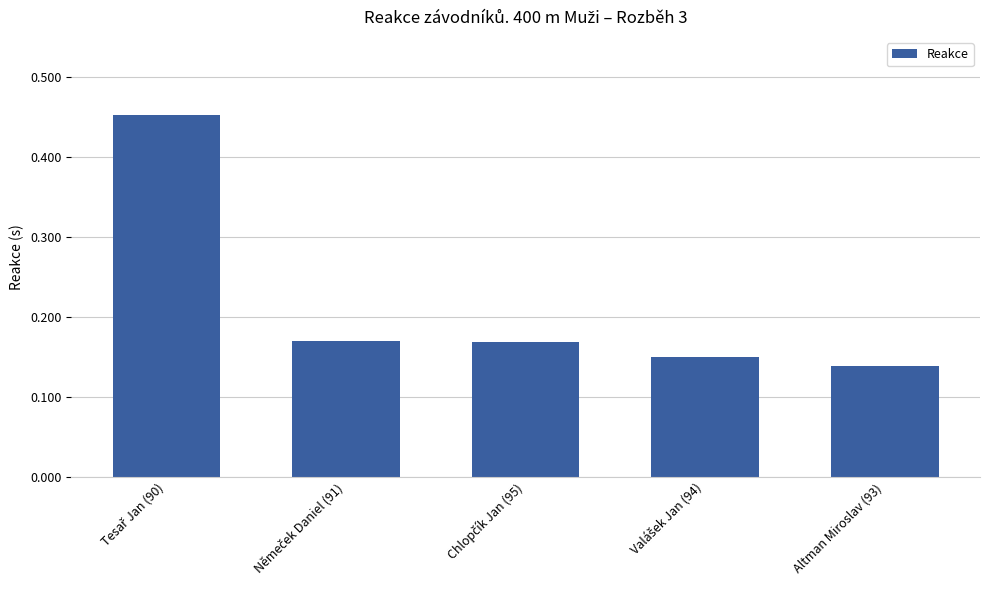

The value at Altman Miroslav (93) is 0.2. True or false?

False